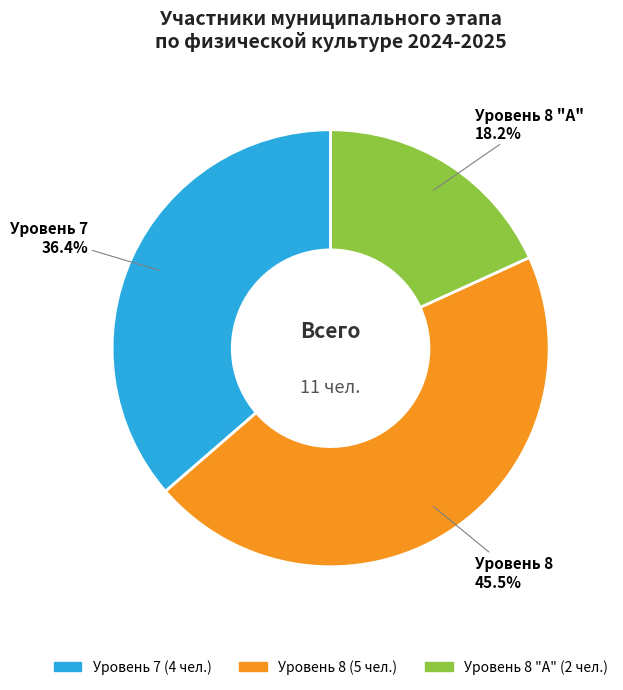

Is Уровень 8 the majority of the pie?

No